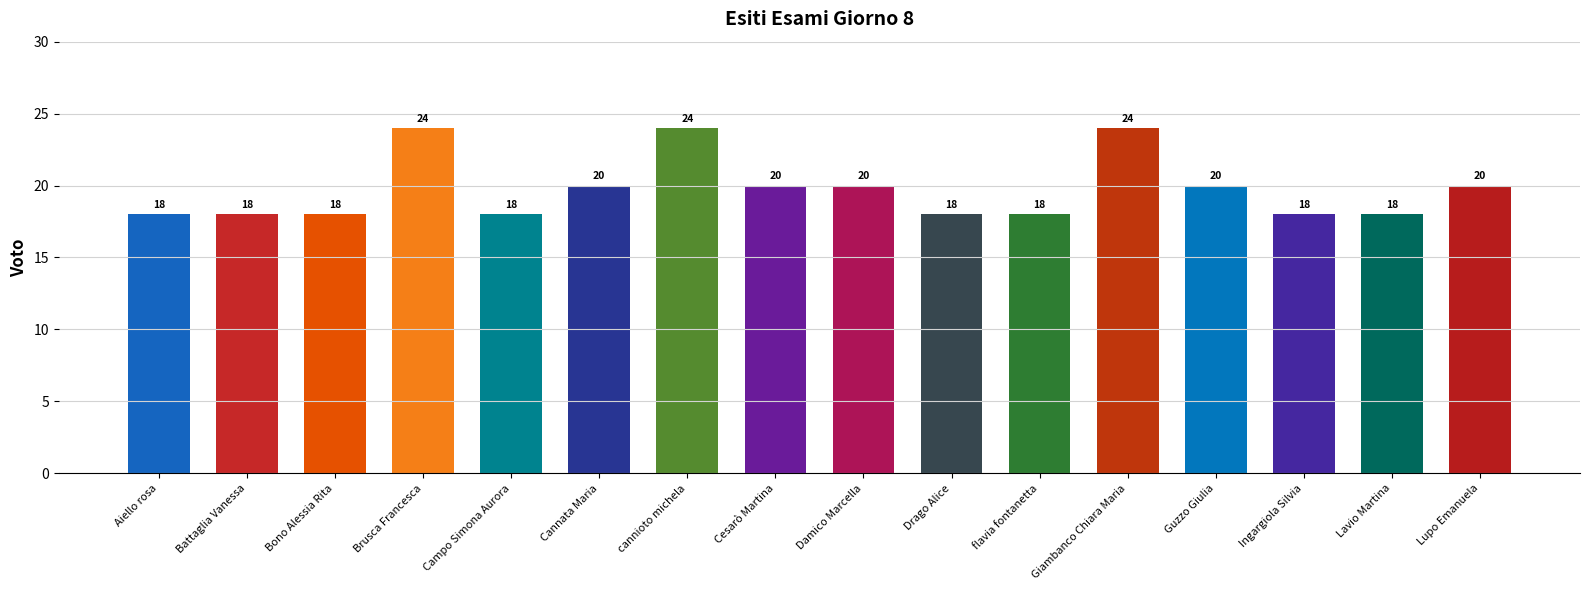

The chart shows a value of 18 at Campo Simona Aurora. True or false?

True